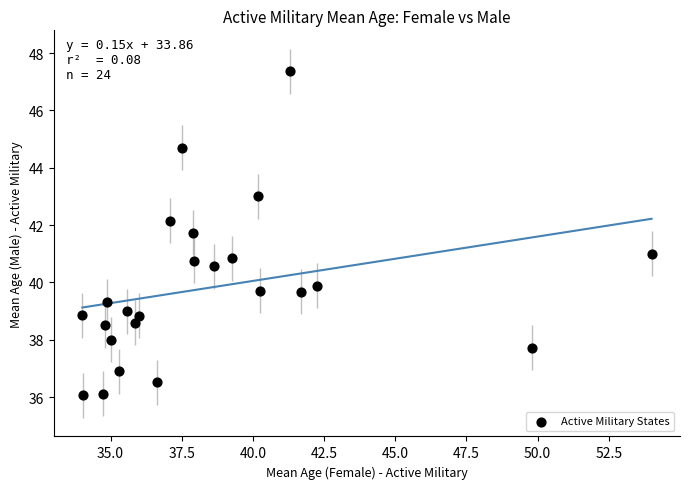

What is the range of Y values (max minus min)?

11.3